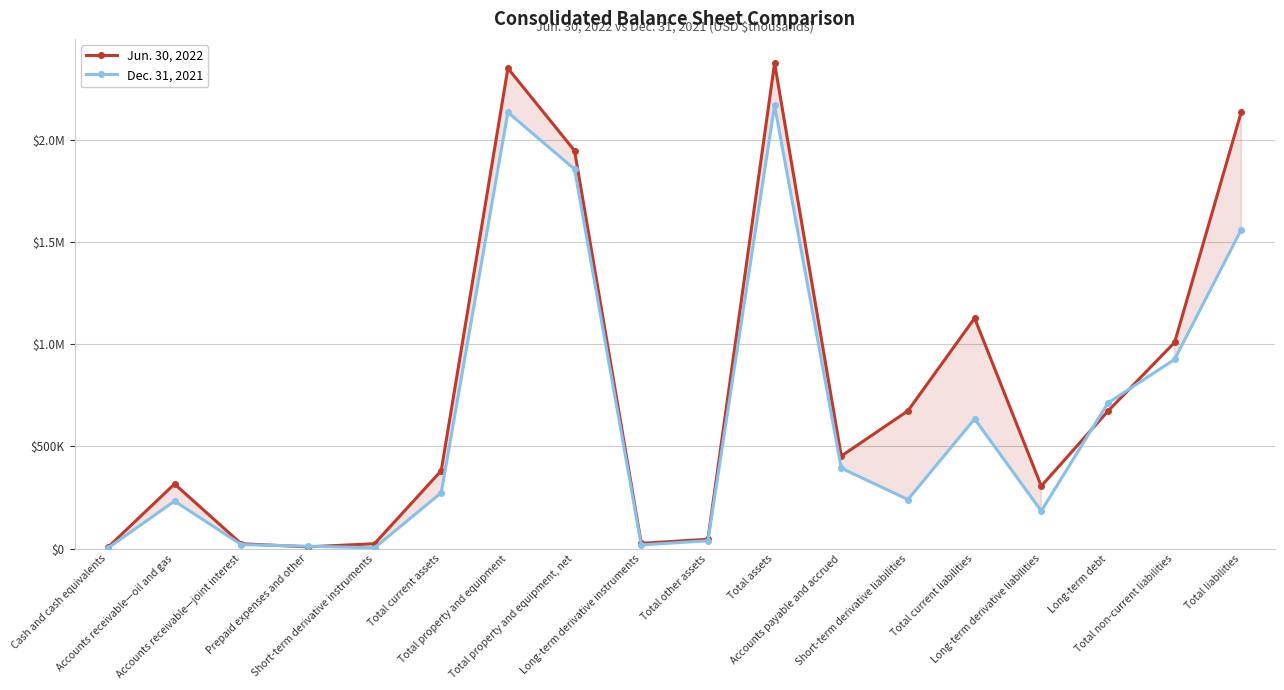

What is the difference between the maximum and minimum values in the Dec. 31, 2021 series?

2164972